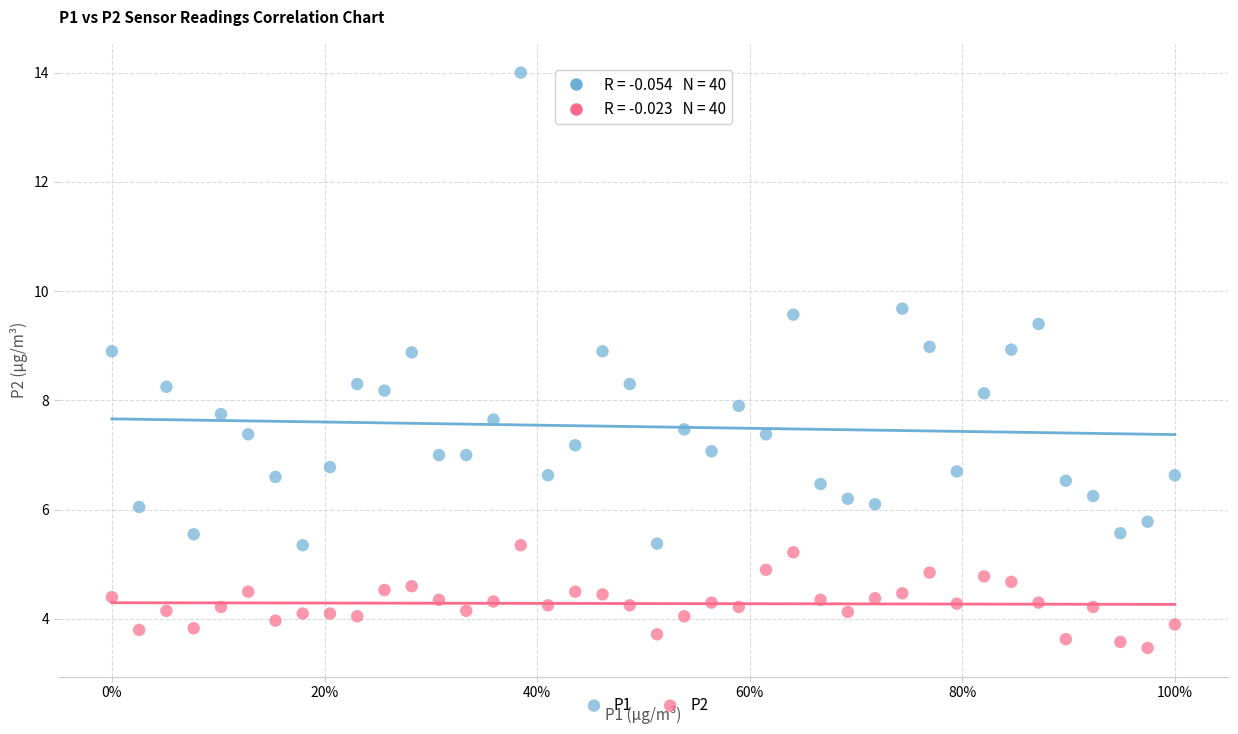

Which series reaches the minimum Y coordinate?

P2